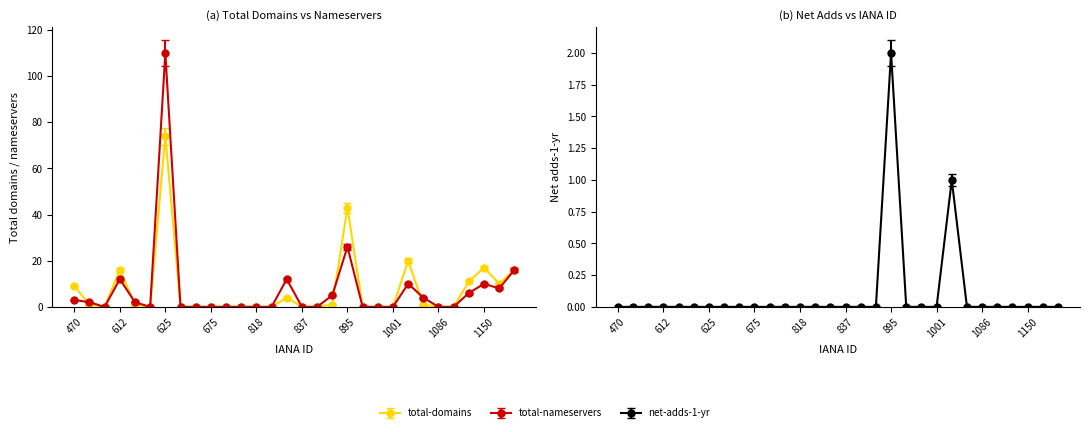

What is the maximum value shown in the chart?

104.5